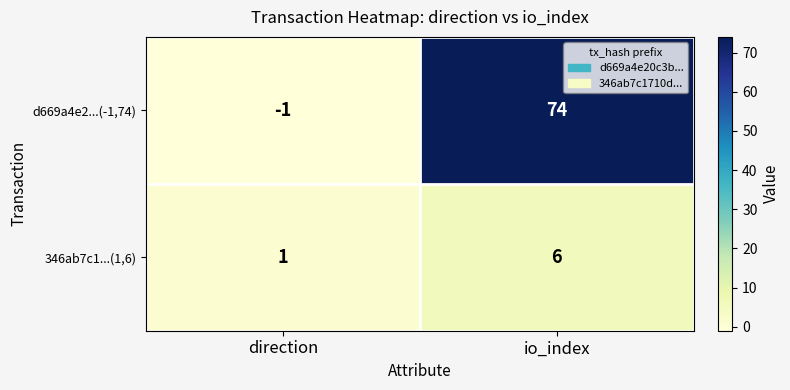

Which series has the largest total across all categories?

d669a4e2...(-1,74)